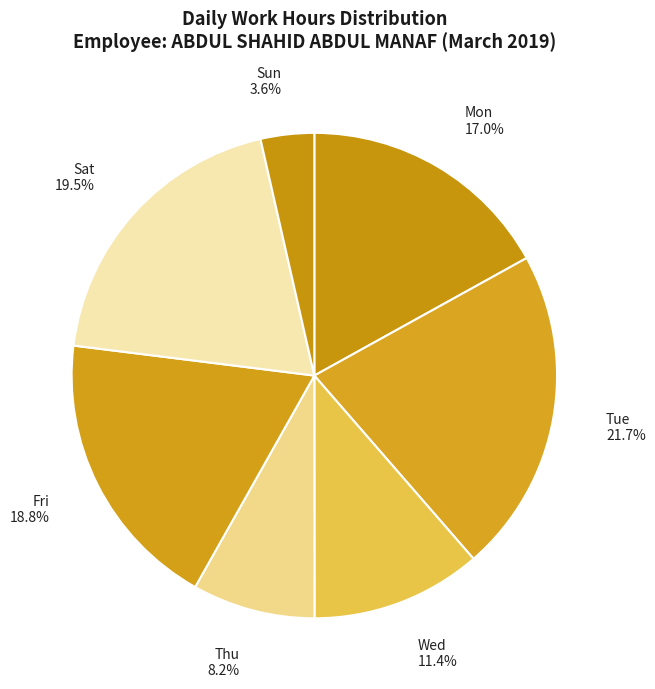

To the nearest percent, what is the average slice percentage?

14%